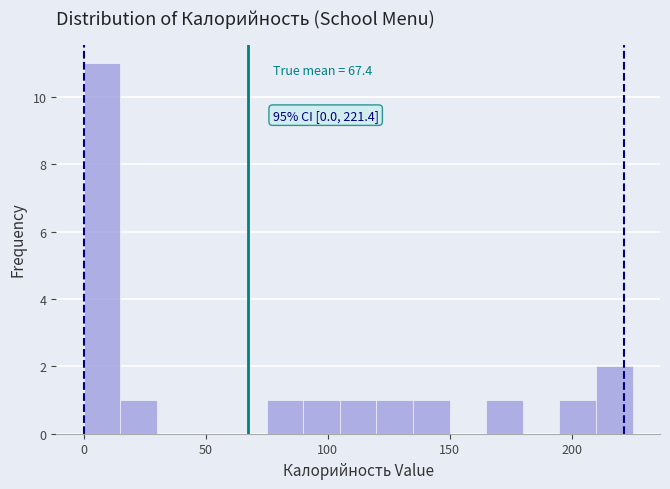

Read against the x-axis, roughly where is the centre of the tallest bar?

5